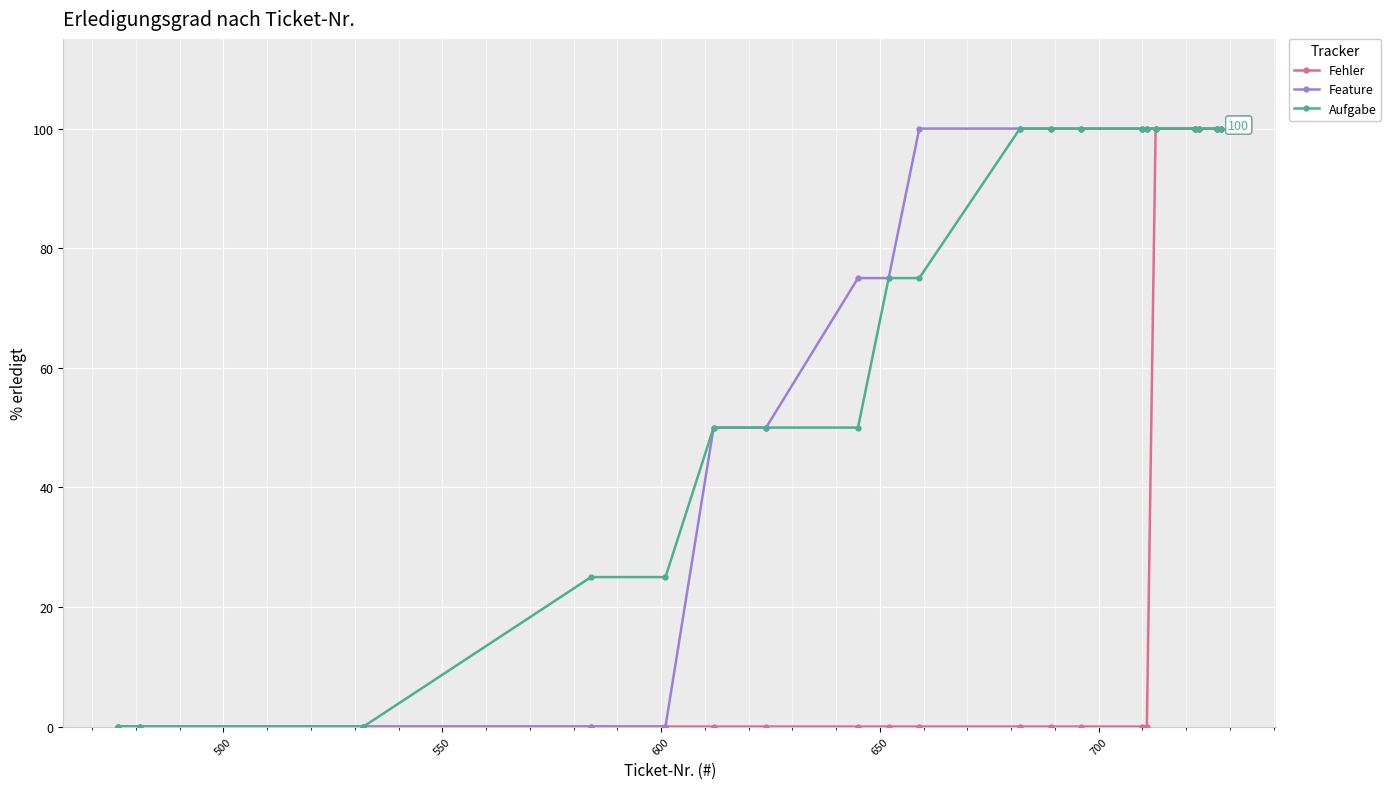

What are all the series names shown in the legend?

Fehler, Feature, Aufgabe